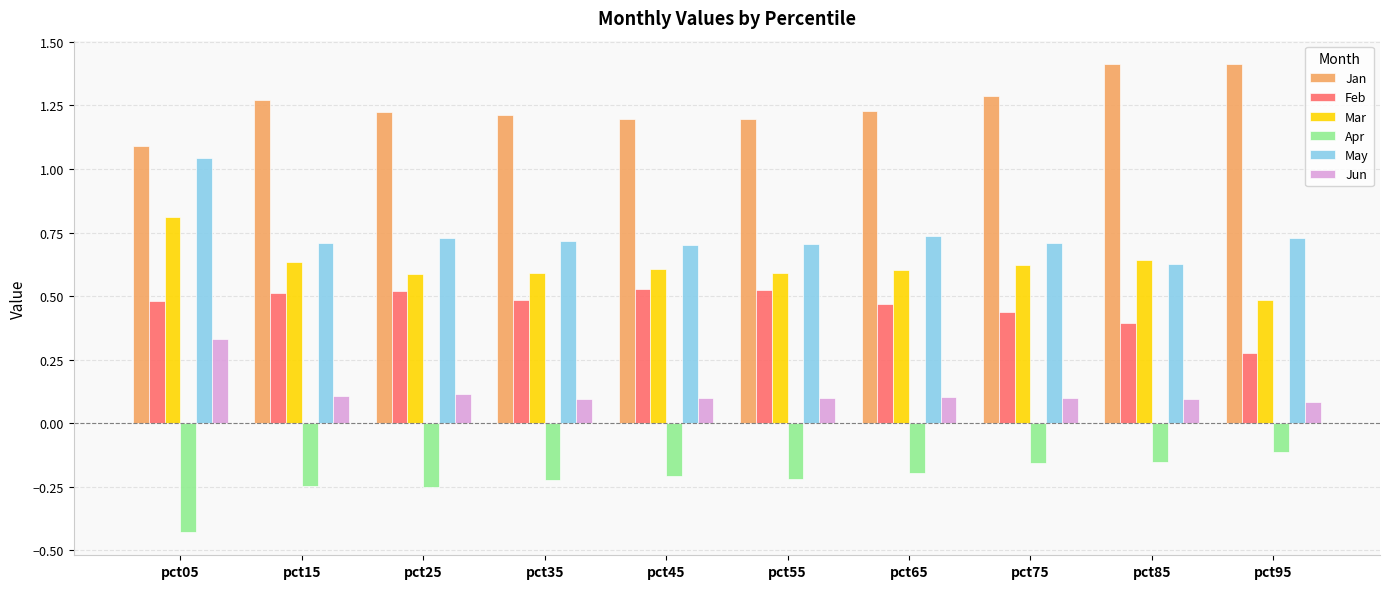

Is the value of Jun at pct95 greater than the value of Jan at pct25?

No